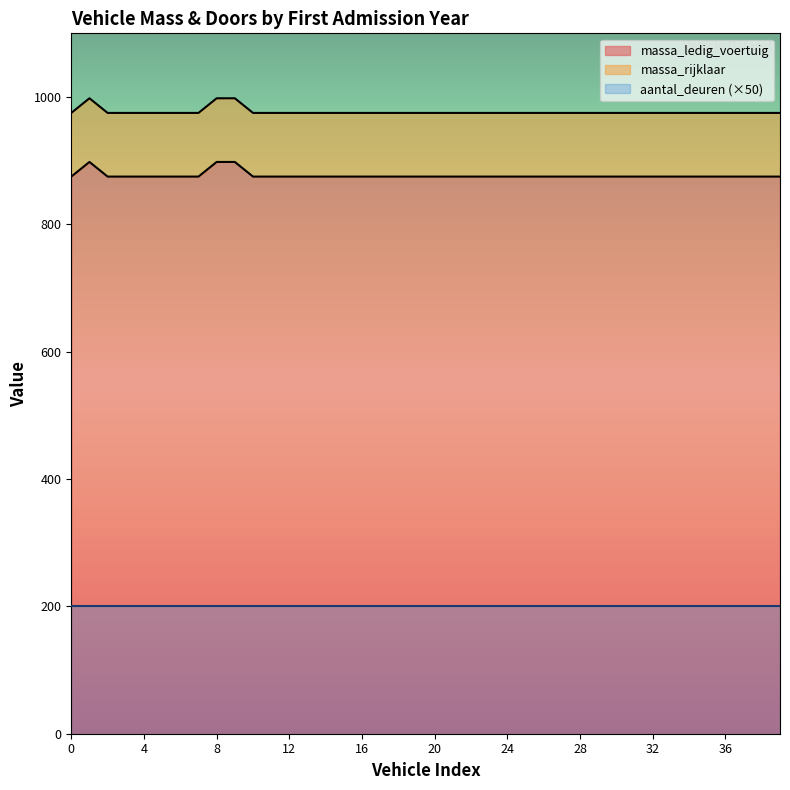

What is the minimum value for massa_ledig_voertuig?

875